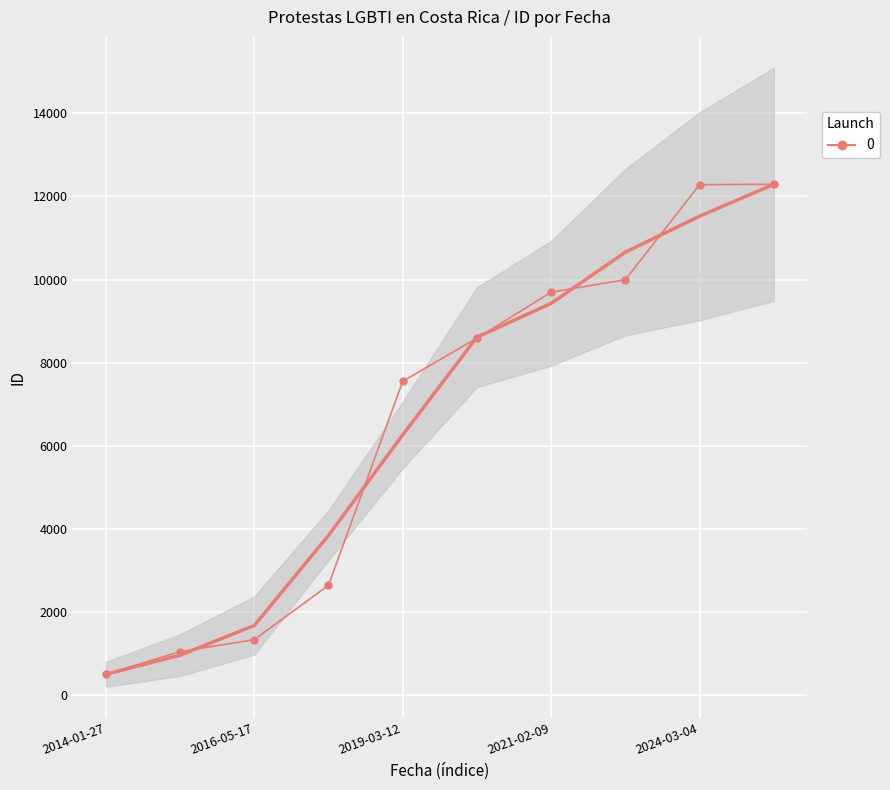

True or false: the data shows 9997 at 2021-06-28.

True